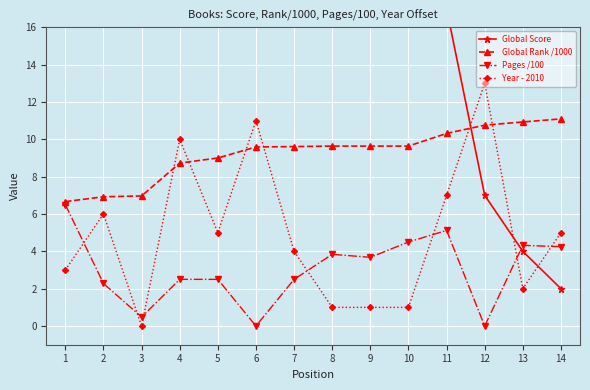

The Year - 2010 series shows 3.7 at 5. True or false?

False